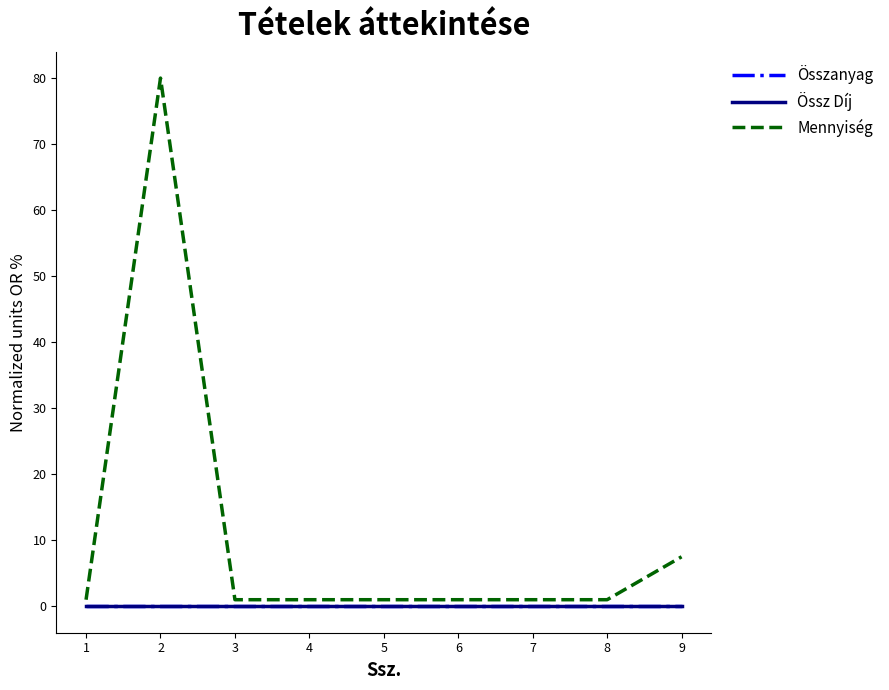

Which series has the largest range (max minus min)?

Mennyiség